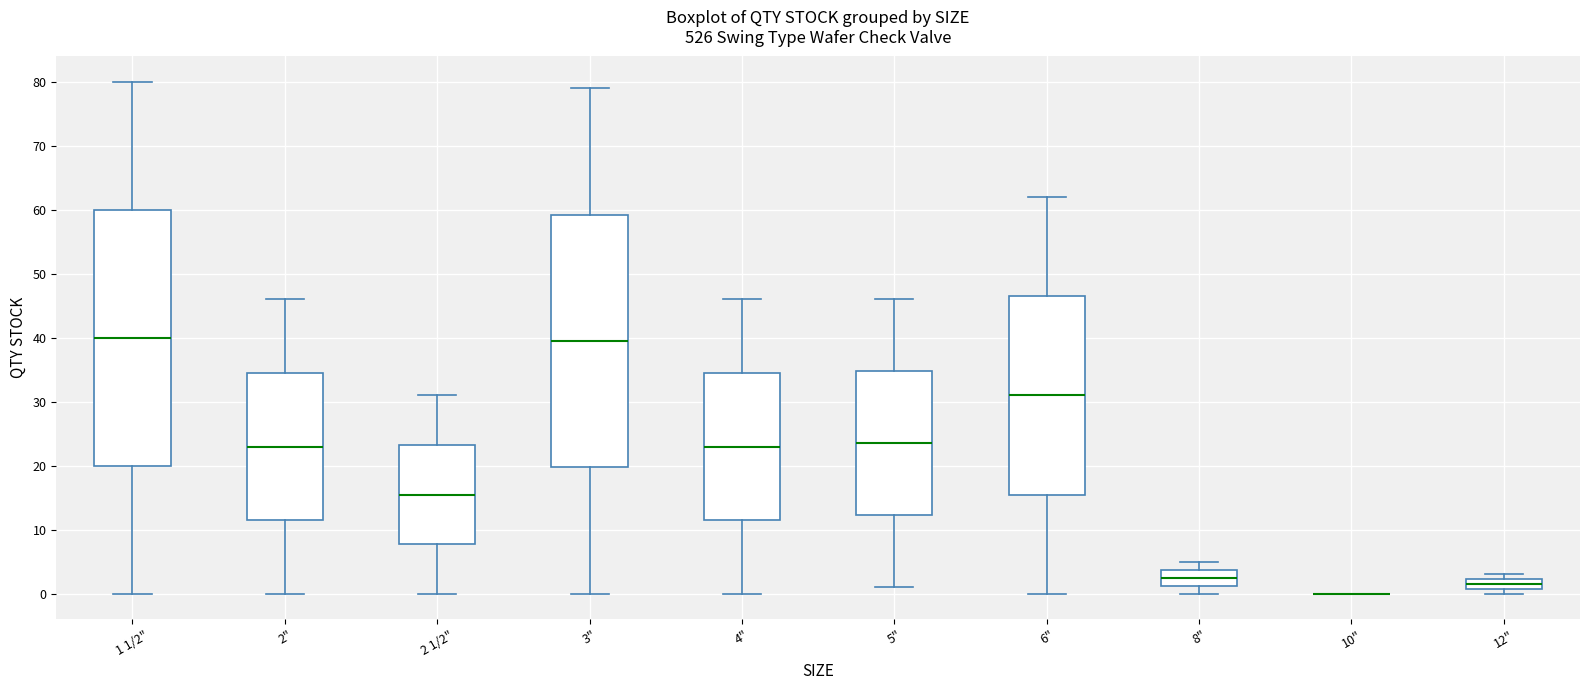

Where does the upper whisker of the box for 2" end on the y-axis? The values are not printed on the chart, so give them approximately, as read against the axis.

46